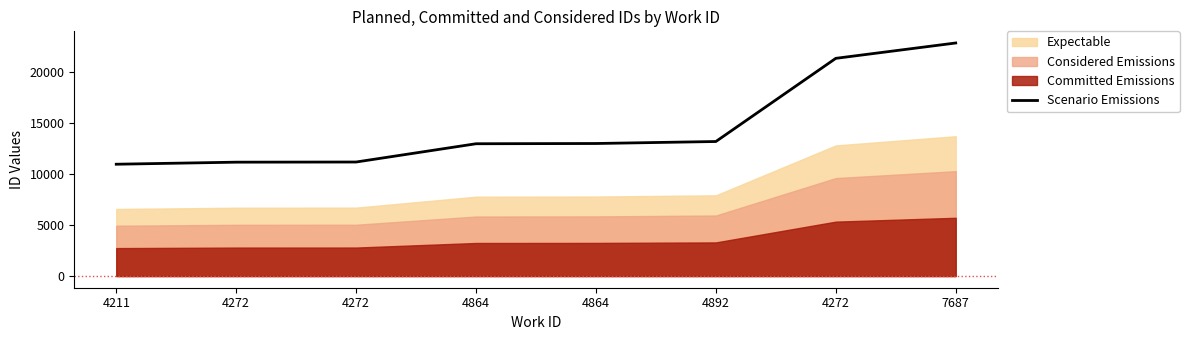

Reading right to left, what are all the values shown in this chart?

7687=22834	4272=21330	4892=13182	4864=12987	4864=12963	4272=11173	4272=11158	4211=10957